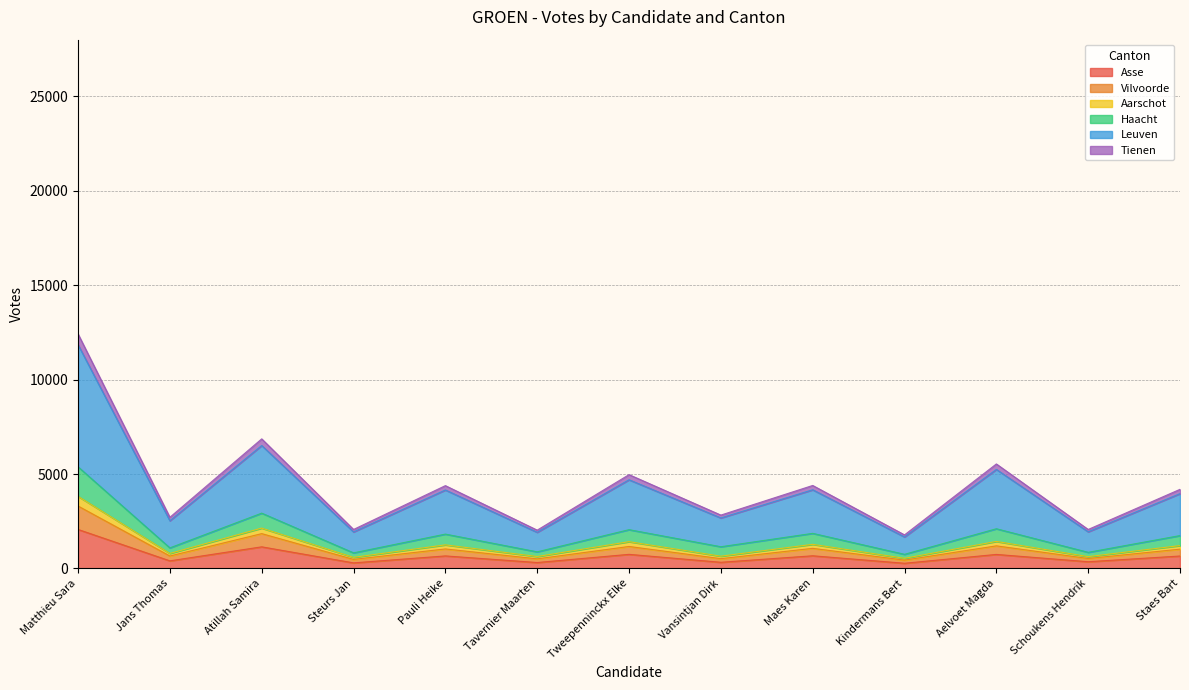

At which label does Asse reach its peak?

Matthieu Sara